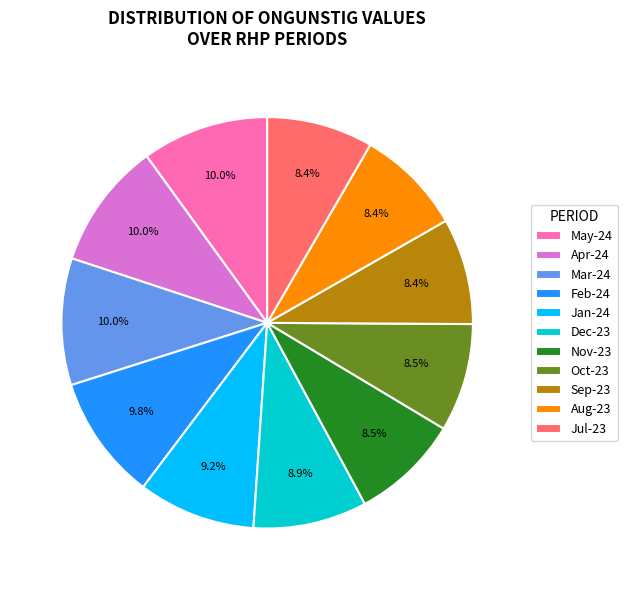

Count the number of slices in the pie.

11